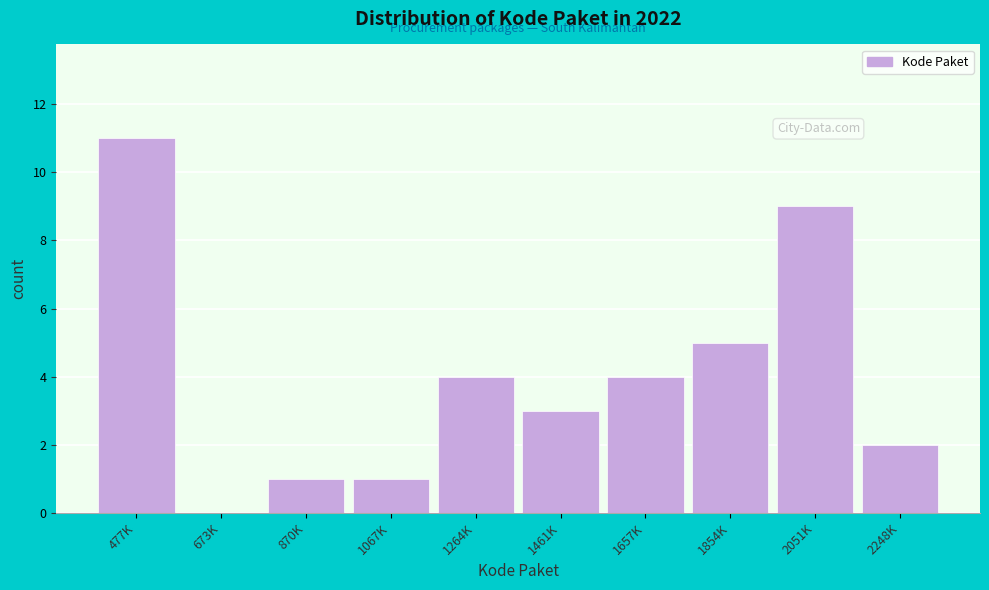

Reading right to left, what are all the values shown in this chart?

2248K=2	2051K=9	1854K=5	1657K=4	1461K=3	1264K=4	1067K=1	870K=1	673K=0	477K=11